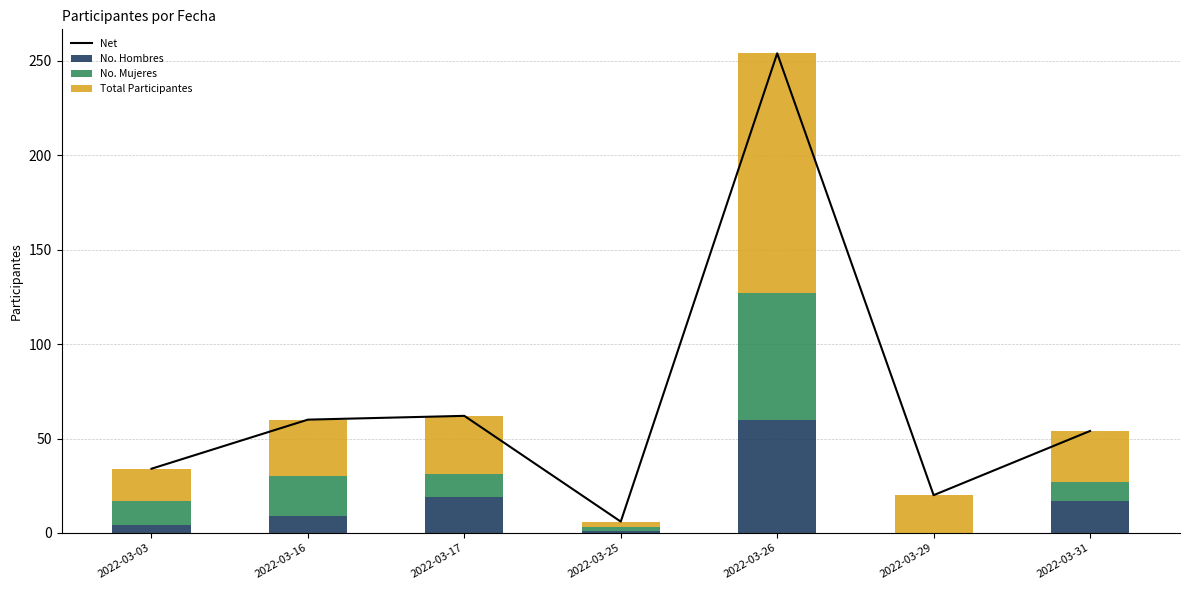

At how many categories does at least one series exceed 185?

1